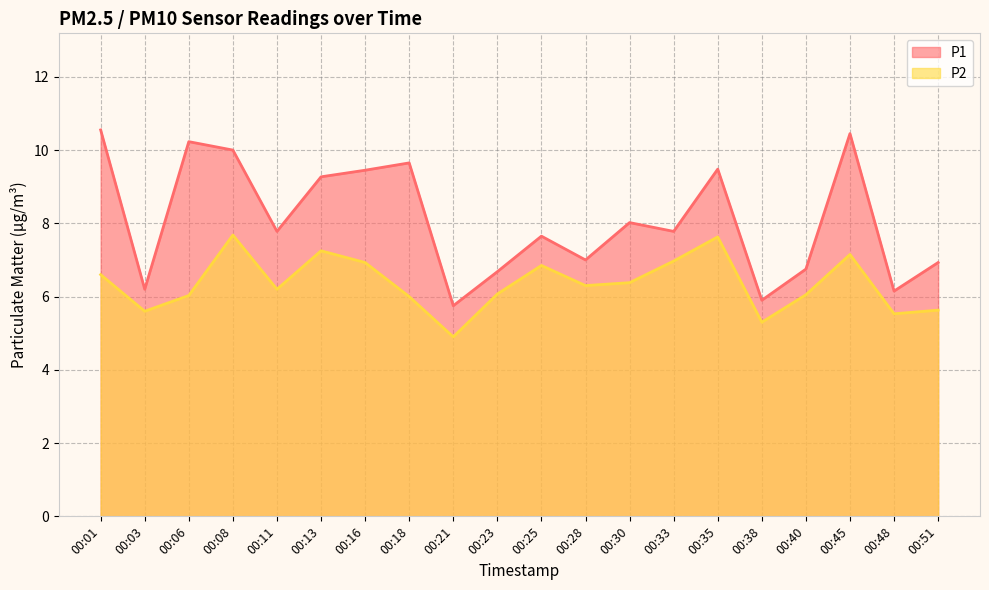

What is the difference between the second highest and second lowest values in the P2 series?

2.3